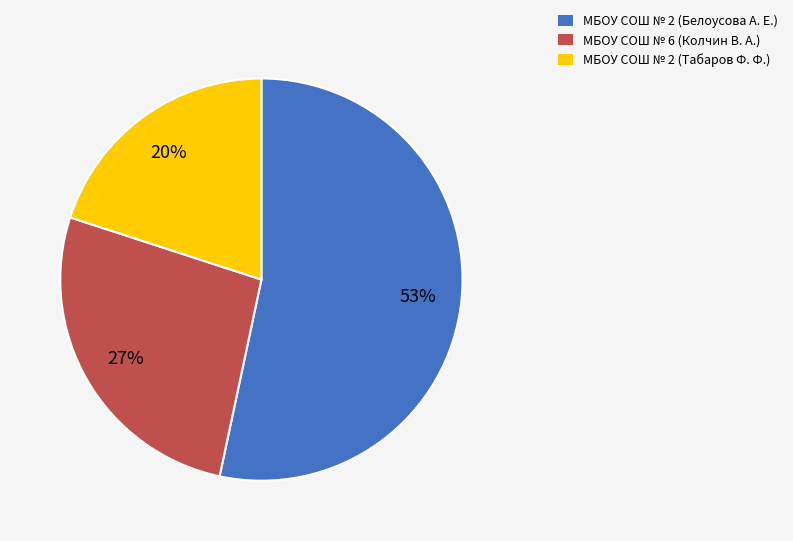

Is there a majority slice in this chart?

Yes